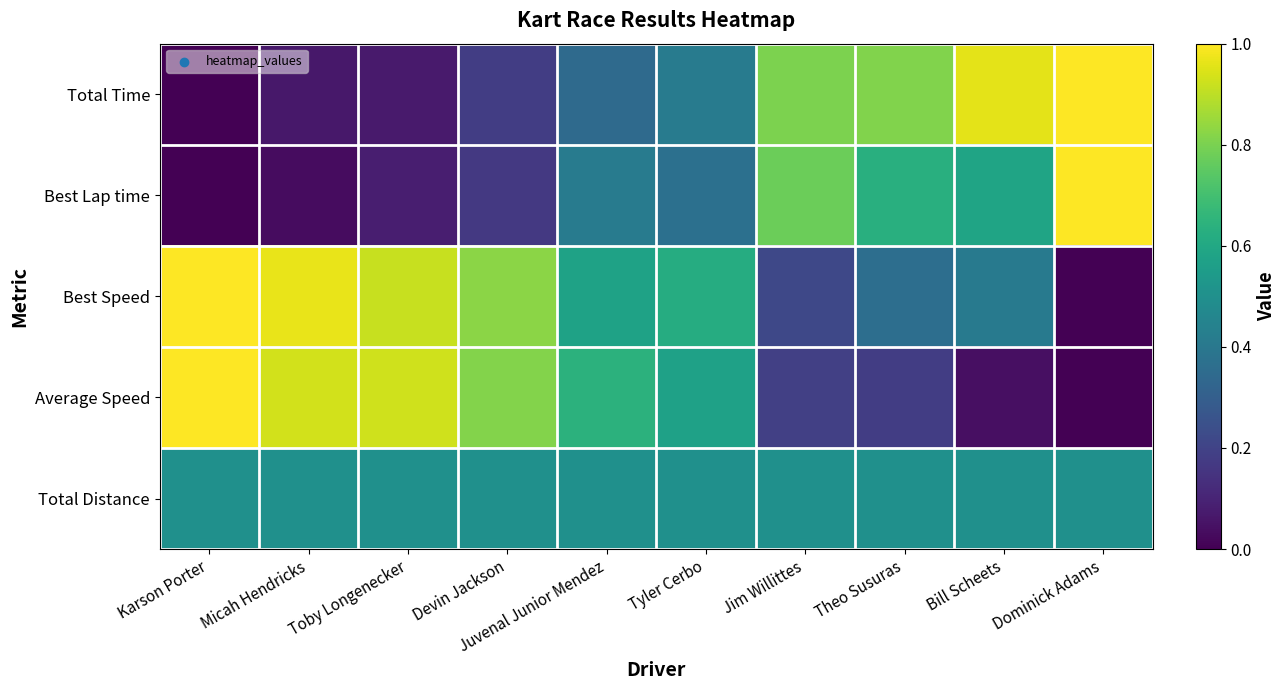

Which has a higher value, Bill Scheets or Tyler Cerbo?

Bill Scheets